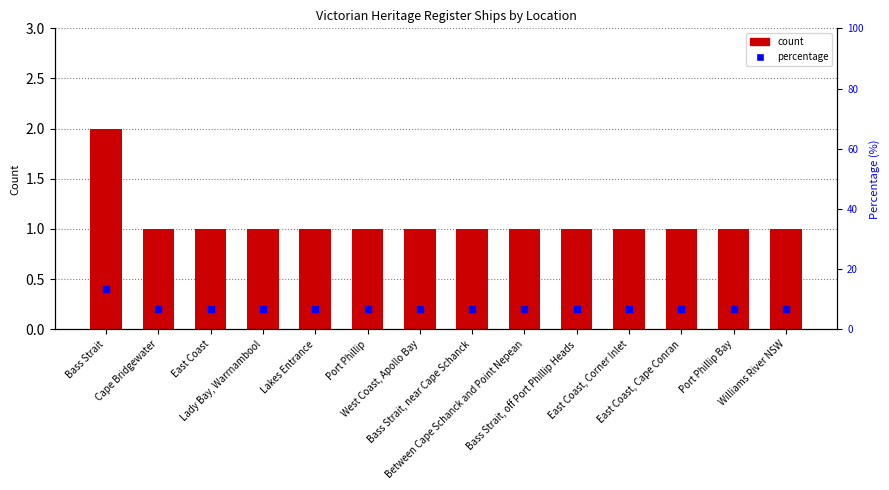

At how many categories does at least one series exceed 1?

14